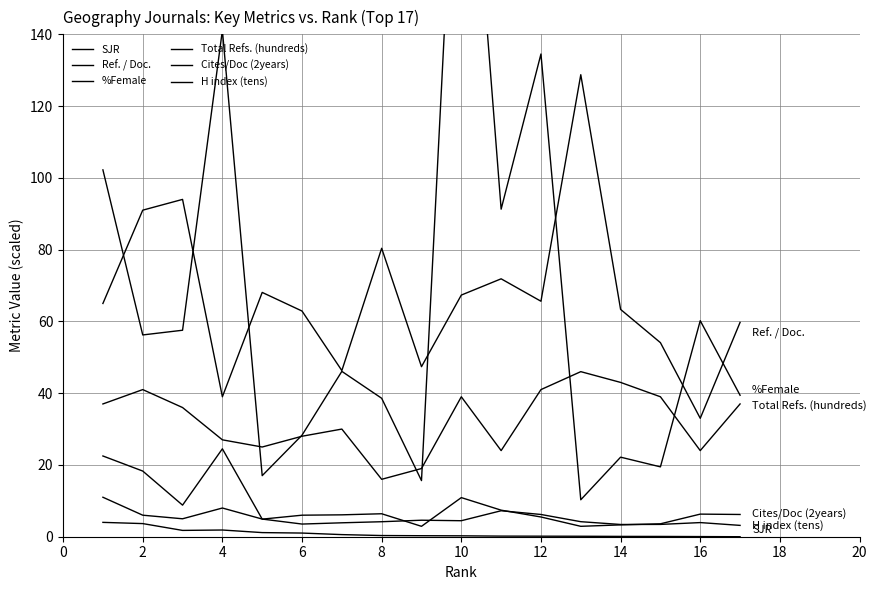

The value of Ref. / Doc. at −2 is 95.8. True or false?

False